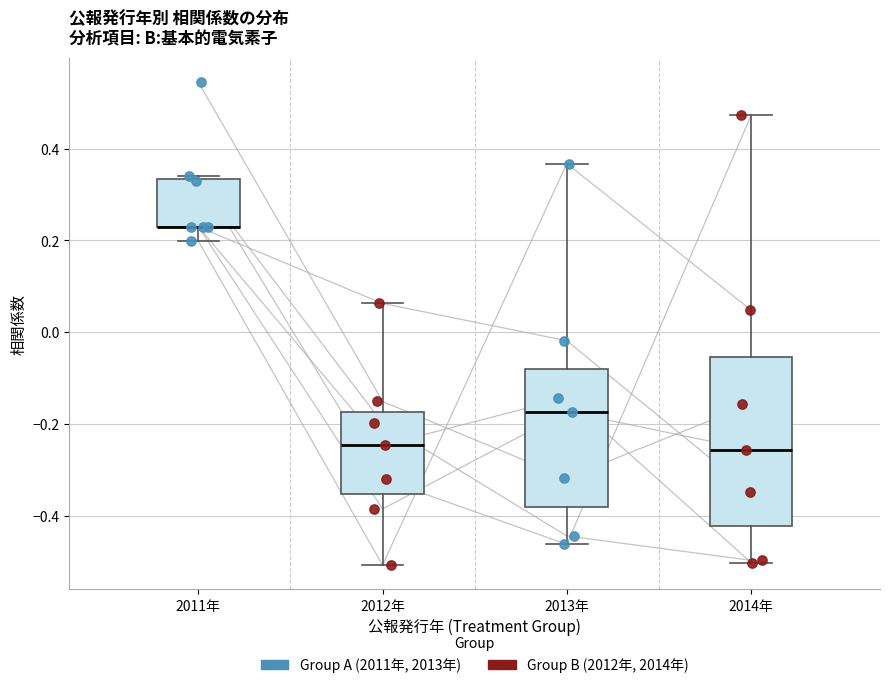

Reading left to right, transcribe this box plot: for each box, give where its median line is, the range the box spans, and where its two whiskers end, as read against the y-axis. The values are not printed on the chart, so give them approximately, as read against the axis.

2011年: median 0.24 (drawn on the box's lower edge), box 0.22 to 0.34, whiskers 0.20 to 0.34
2012年: median -0.24, box -0.36 to -0.18, whiskers -0.50 to 0.06
2013年: median -0.18, box -0.38 to -0.08, whiskers -0.46 to 0.36
2014年: median -0.26, box -0.42 to -0.06, whiskers -0.50 to 0.48